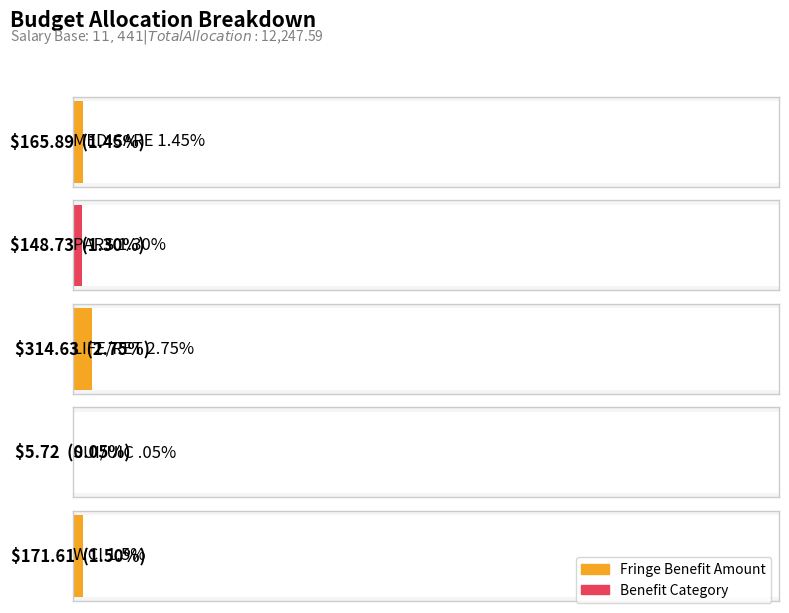

What is the label of the 3rd bar from the right?

LIFE/RET 2.75%